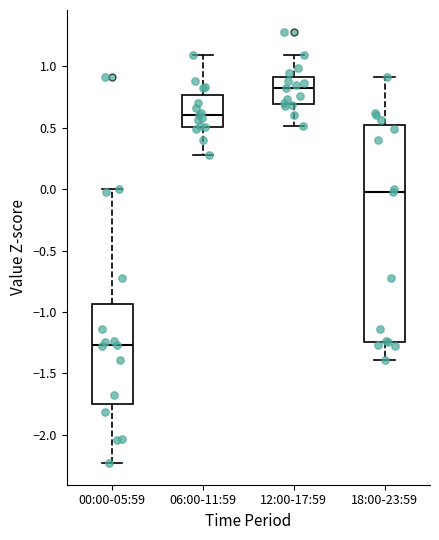

Reading left to right, transcribe this box plot: for each box, give where its median line is, the range the box spans, and where its two whiskers end, as read against the y-axis. The values are not printed on the chart, so give them approximately, as read against the axis.

00:00-05:59: median -1.25, box -1.75 to -0.95, whiskers -2.25 to 0.00
06:00-11:59: median 0.60, box 0.50 to 0.75, whiskers 0.30 to 1.10
12:00-17:59: median 0.80, box 0.70 to 0.90, whiskers 0.50 to 1.10
18:00-23:59: median -0.05, box -1.25 to 0.50, whiskers -1.40 to 0.90